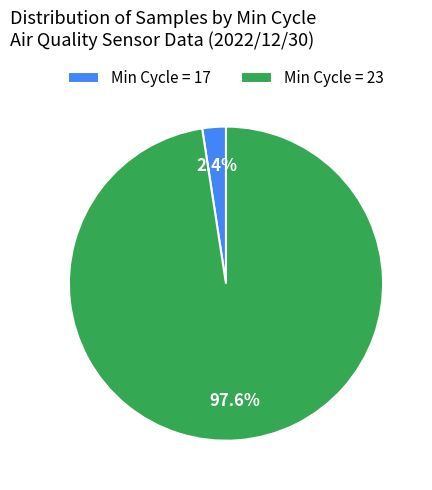

Count the number of slices in the pie.

2